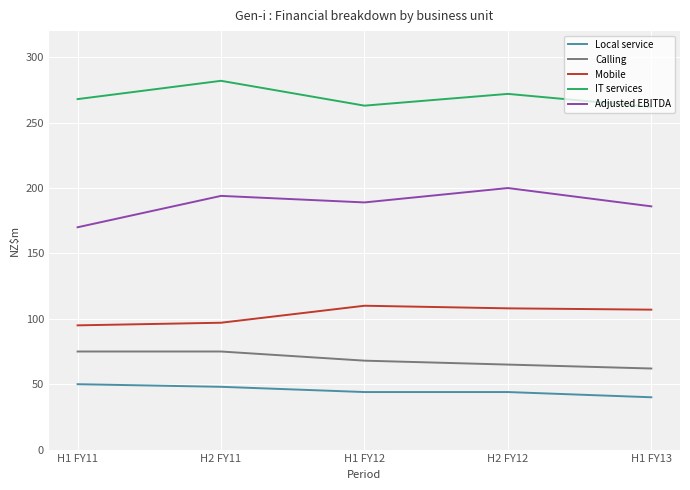

Is it true that Local service equals 44 at H2 FY12?

True